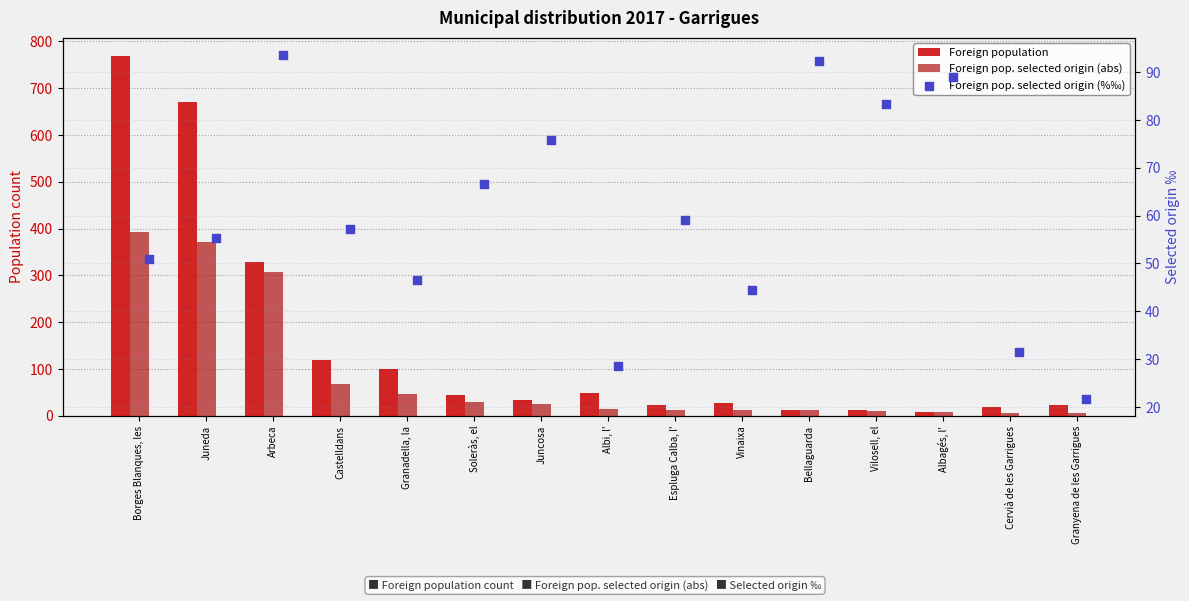

Is the value of Foreign population at Juneda greater than the value of Foreign pop. selected origin (abs) at Borges Blanques, les?

Yes